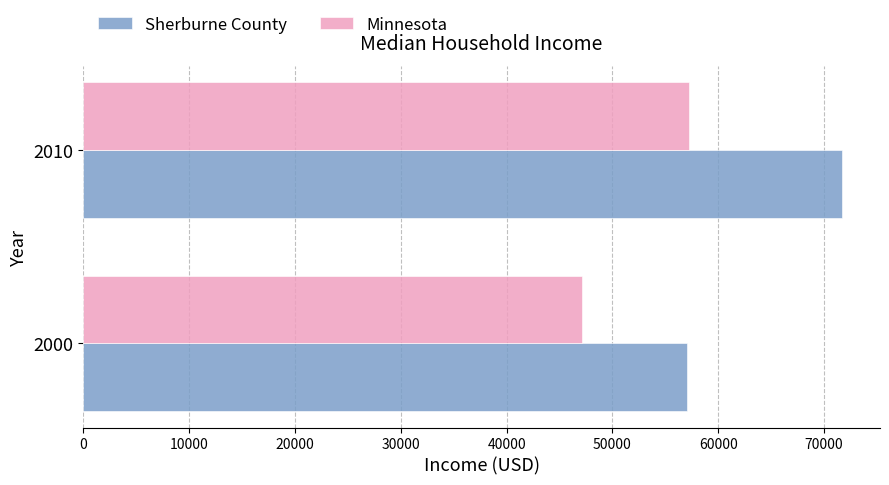

What value does the Minnesota series have at 2000?

47111